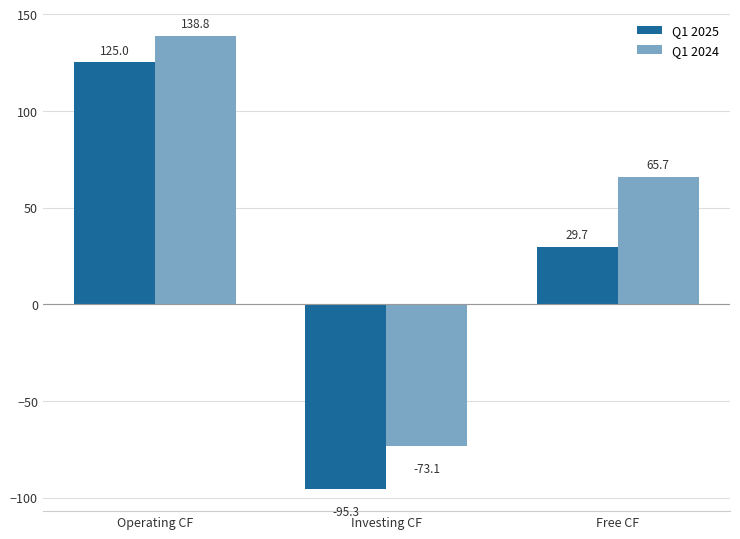

How many distinct data groups are displayed?

2